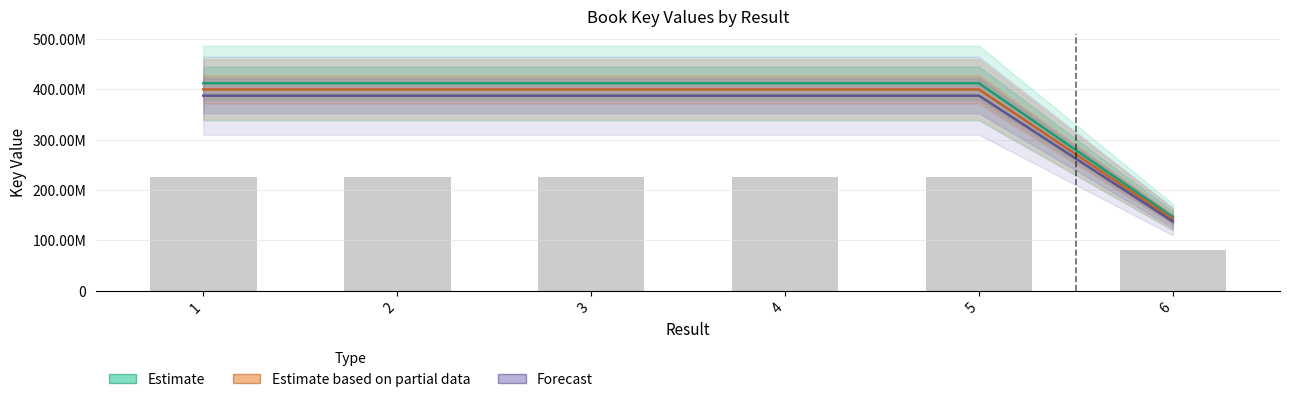

The Forecast series shows 558189678.0 at 4. True or false?

False